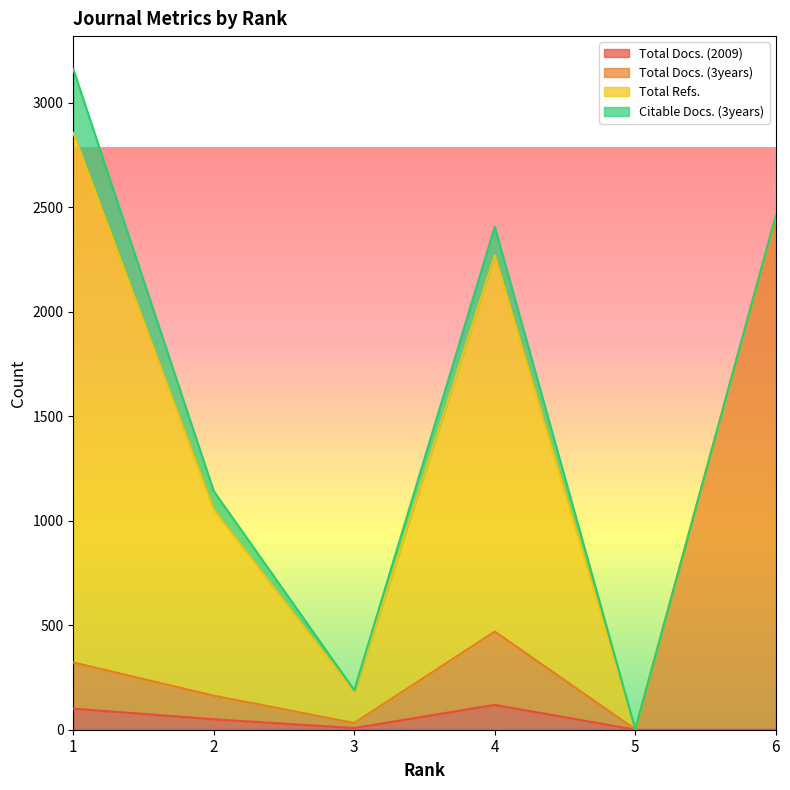

What is the difference between the second highest and minimum values in the Total Docs. (3years) series?

468